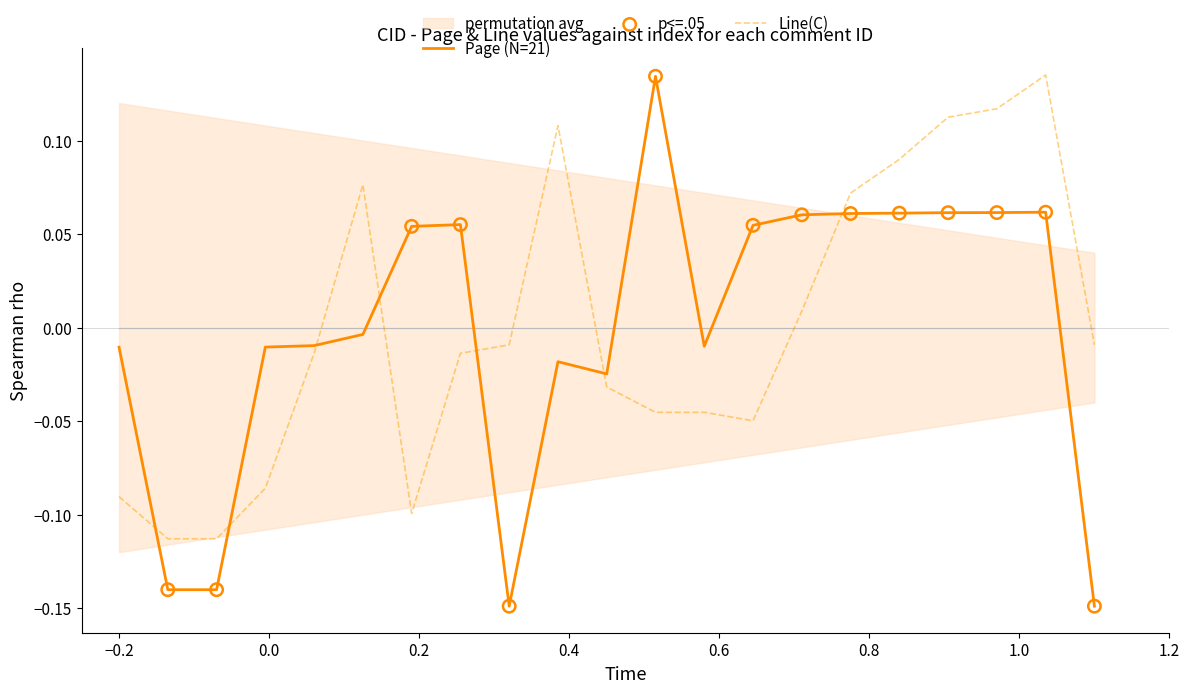

Is the value of Page at 2016 greater than the value of Line(C) at 2291?

No